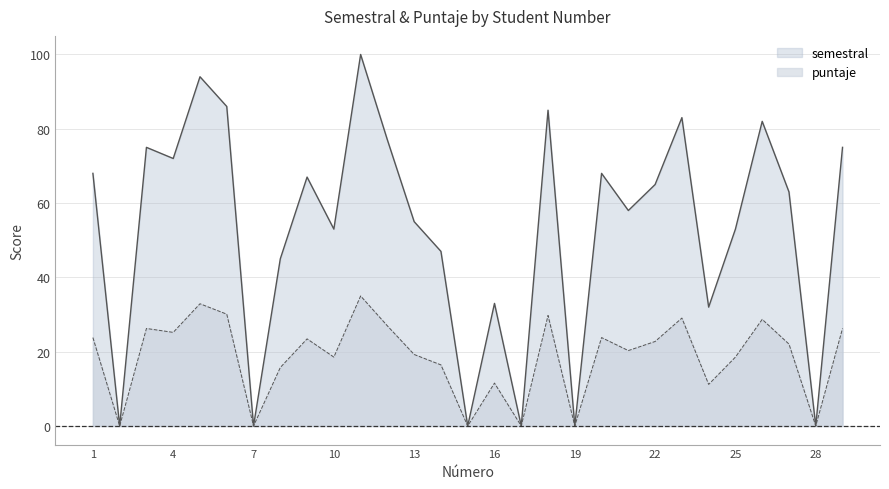

List the labels in order of semestral value, largest first.

11, 5, 6, 18, 23, 26, 12, 3, 29, 4, 1, 20, 9, 22, 27, 21, 13, 10, 25, 14, 8, 16, 24, 2, 7, 15, 17, 19, 28